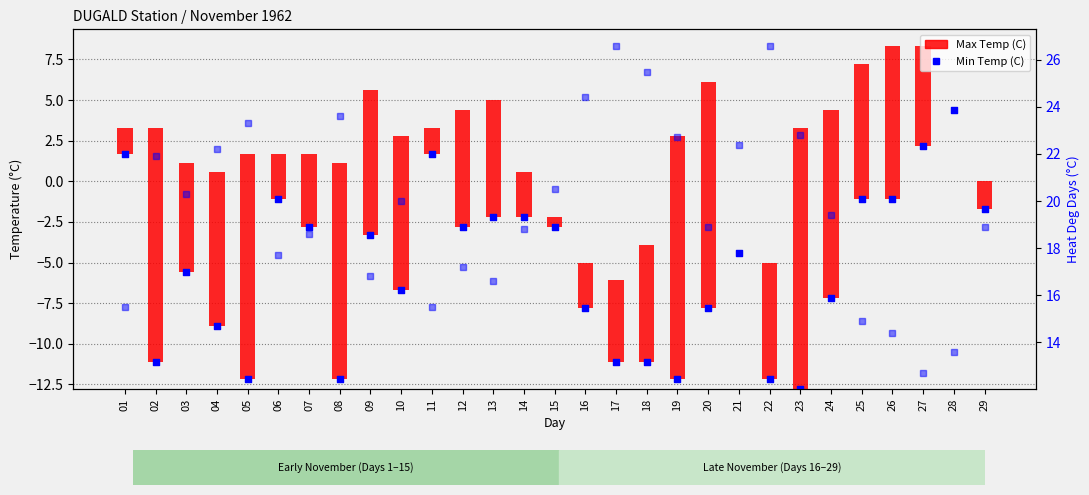

Is the value of Min Temp (C) at 01 greater than the value of Heat Deg Days (C) at 18?

No